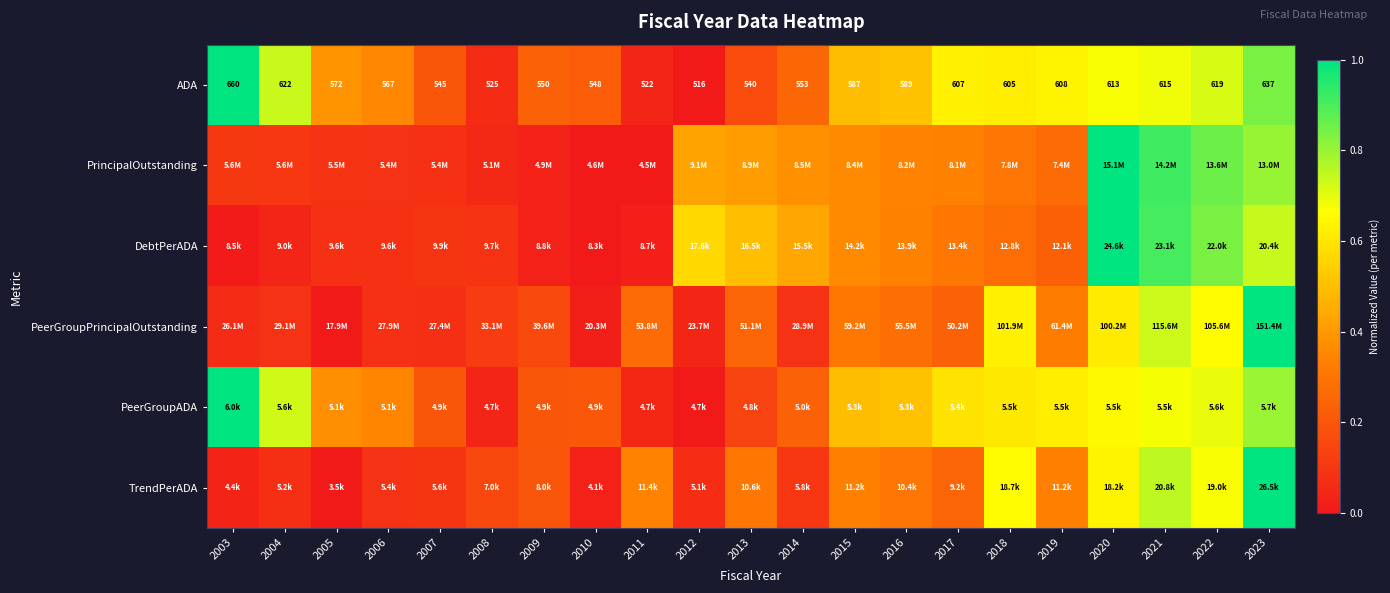

Count the number of categories in the chart.

21